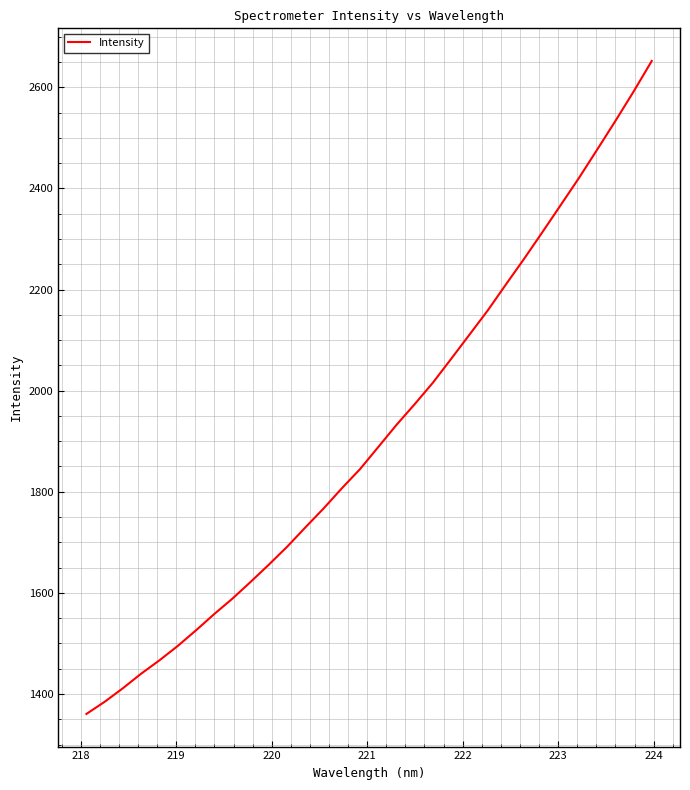

What is the smallest value displayed?

1360.5